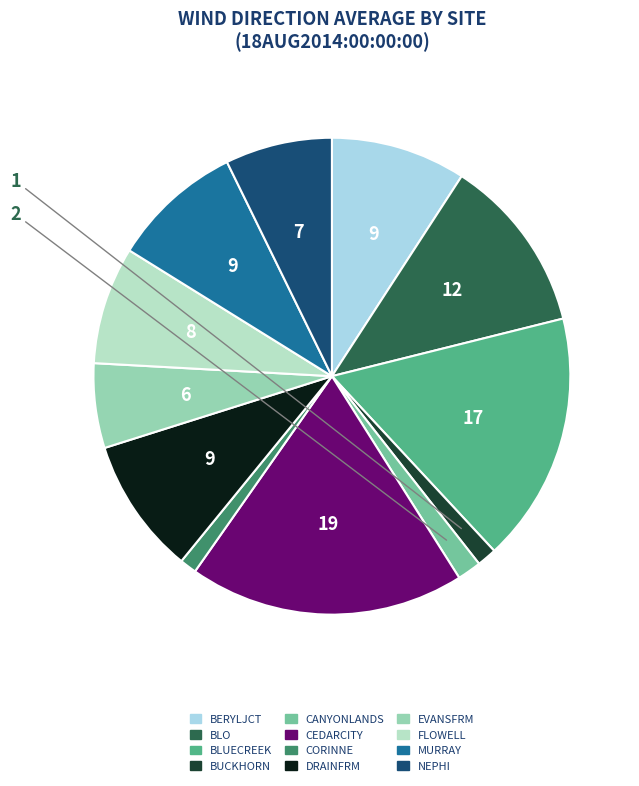

How many slices are in this pie chart?

12